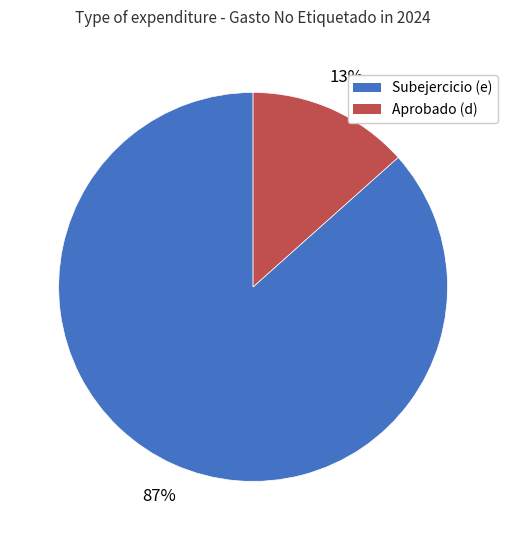

How many slices are in this pie chart?

2